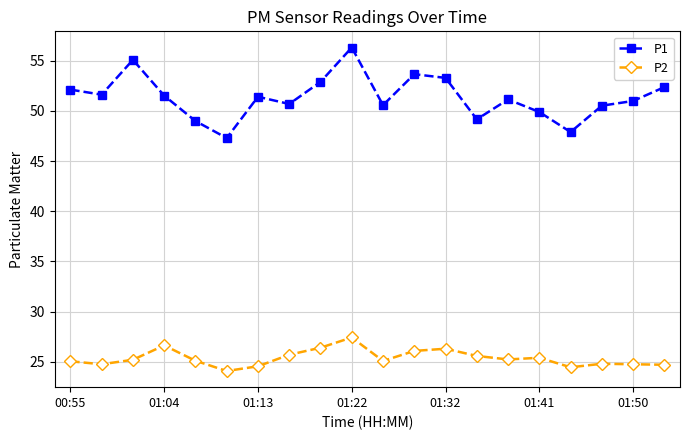

What are all the series names shown in the legend?

P1, P2